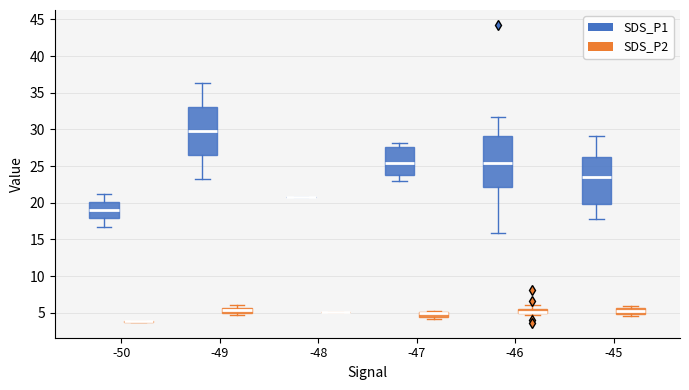

Where does the lower whisker of the box for -47 (SDS_P1) end on the y-axis? The values are not printed on the chart, so give them approximately, as read against the axis.

23.0